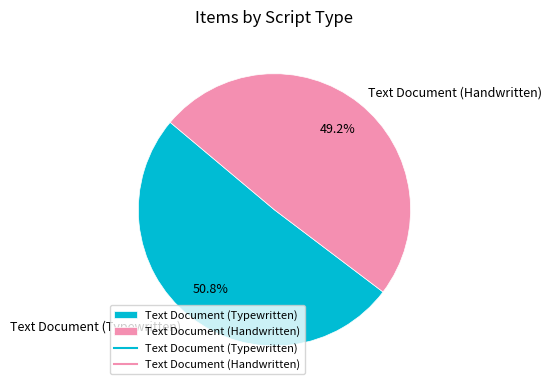

Between Text Document (Typewritten) and Text Document (Handwritten), which is larger?

Text Document (Typewritten)